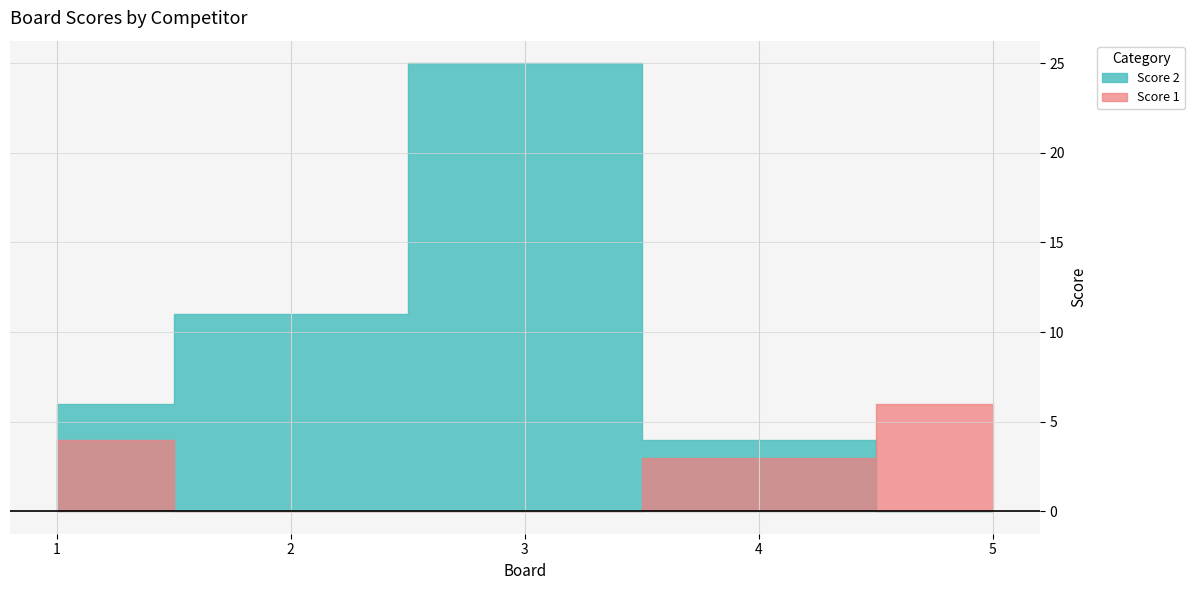

What is the sum of all Score 1 values?

13